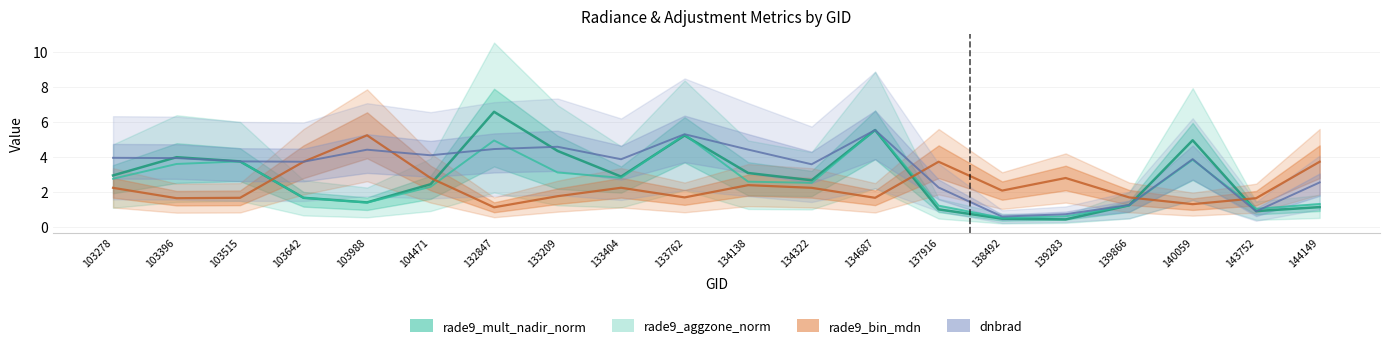

Rank the series by their maximum value, from highest to lowest.

rade9_mult_nadir_norm, rade9_aggzone_norm, dnbrad, rade9_bin_mdn